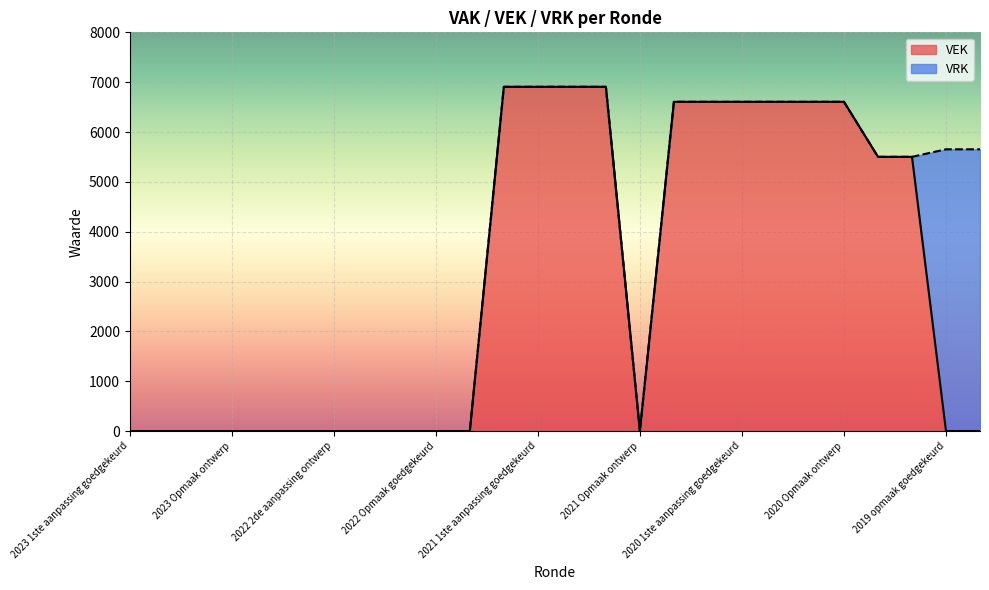

What position from the left is 2019 opmaak ontwerp?

26